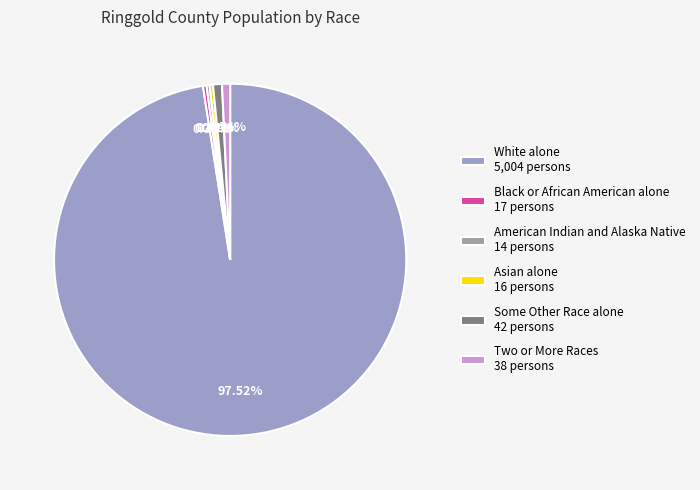

Is the sum of Some Other Race alone 42 persons and Two or More Races 38 persons greater than half?

No